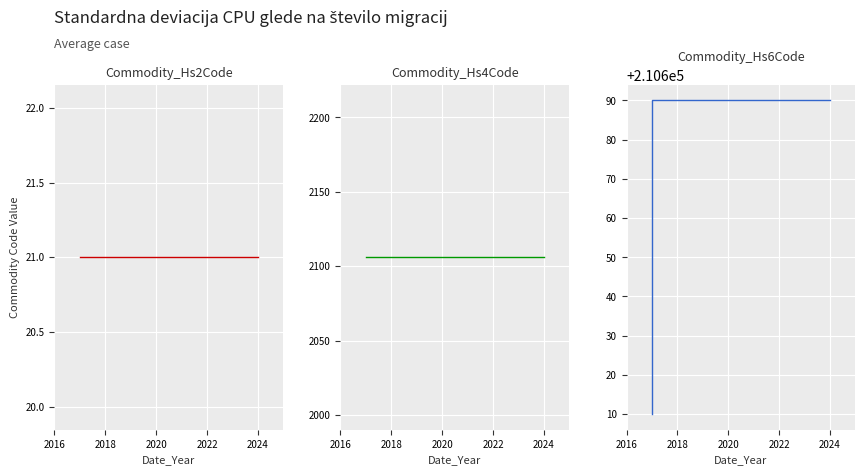

Rank the series by their maximum value, from lowest to highest.

Commodity_Hs2Code, Commodity_Hs4Code, Commodity_Hs6Code